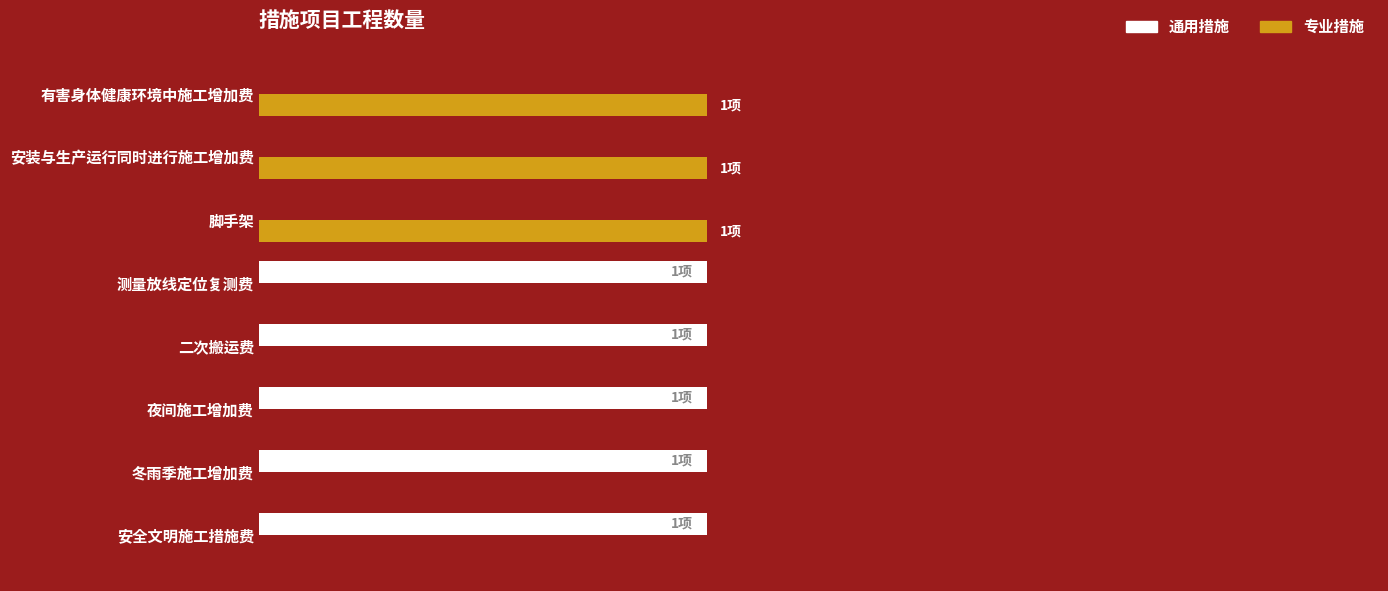

List the series in order of their peak value, lowest first.

通用措施, 专业措施